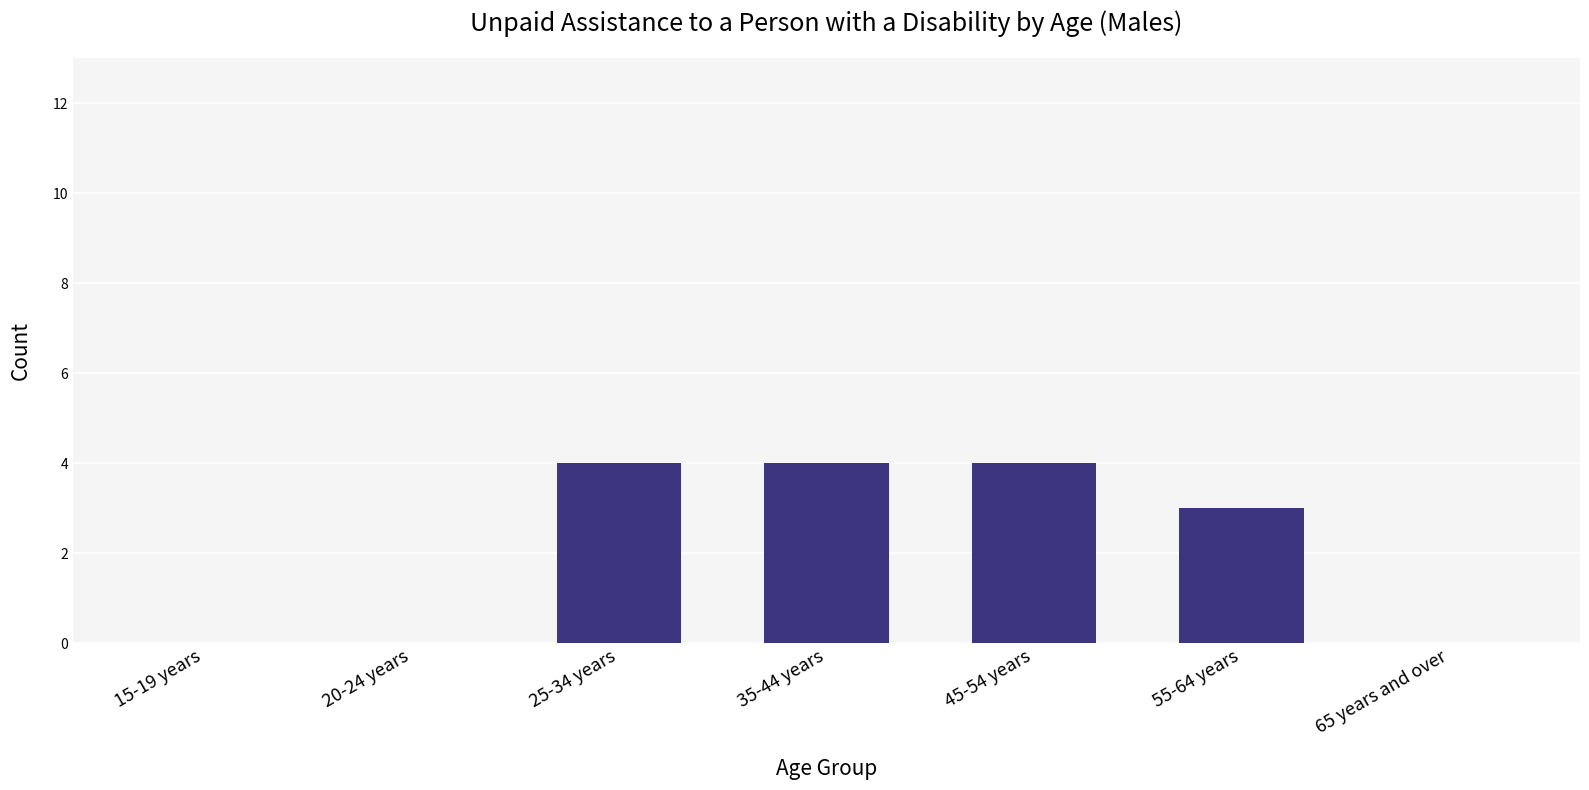

Where is the data nearest to the value 2?

55-64 years